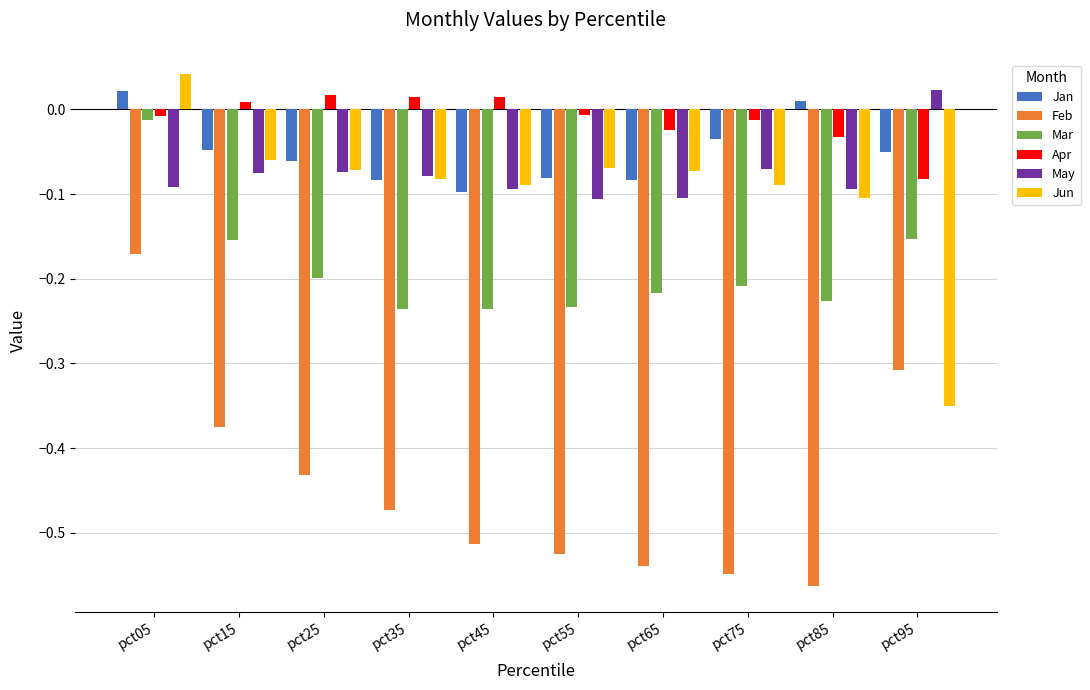

Is the value of Jun at pct95 greater than the value of May at pct55?

No